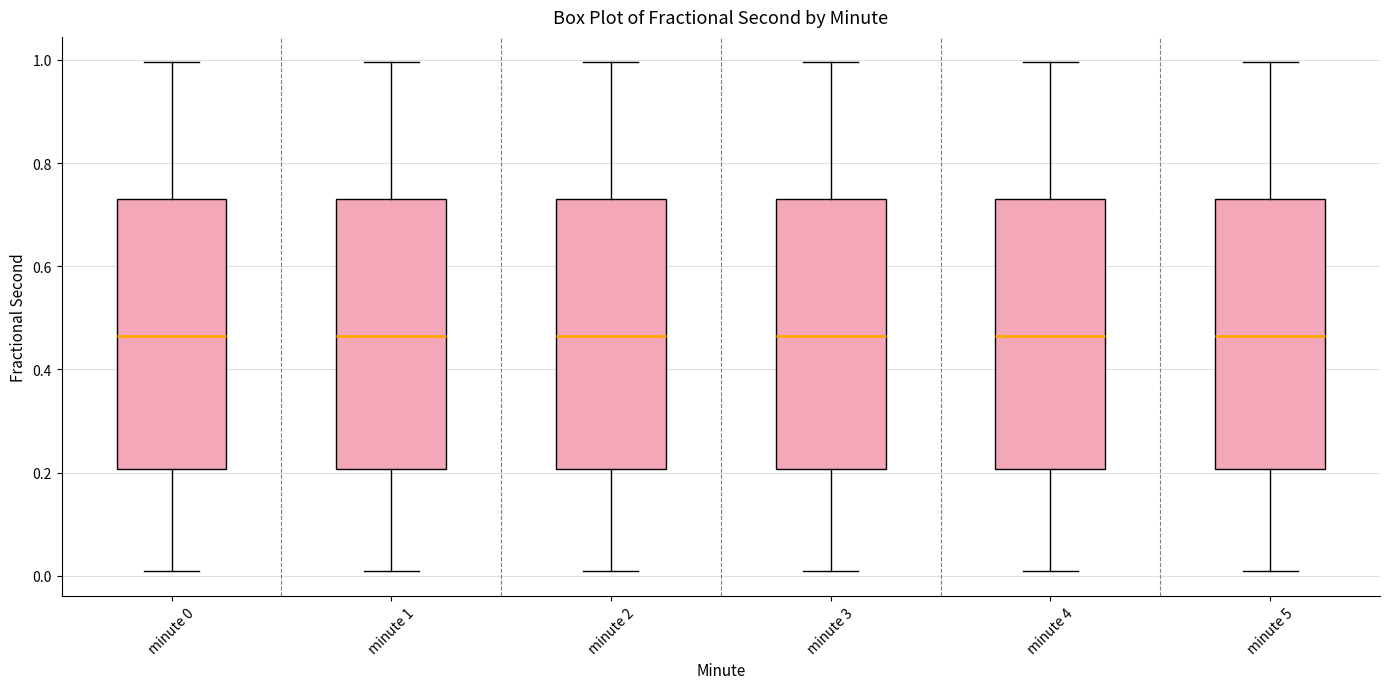

Where is the lower edge of the box for minute 0 on the y-axis? The values are not printed on the chart, so give them approximately, as read against the axis.

0.20